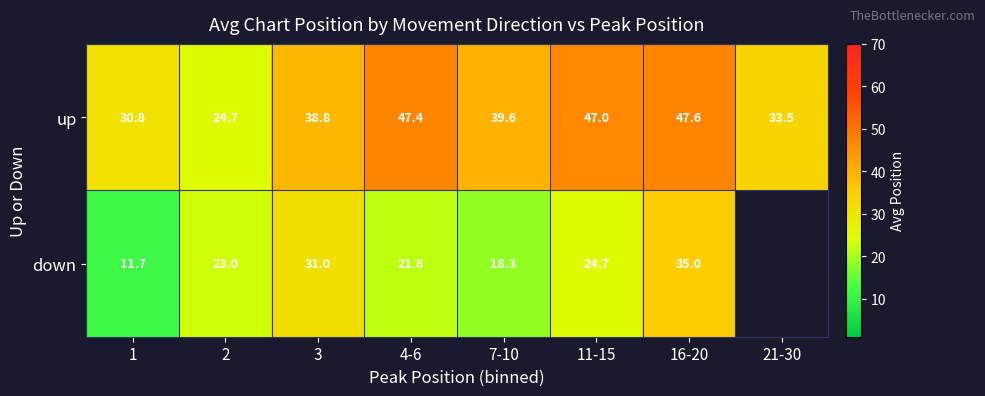

What is the average value of the up series?

38.7